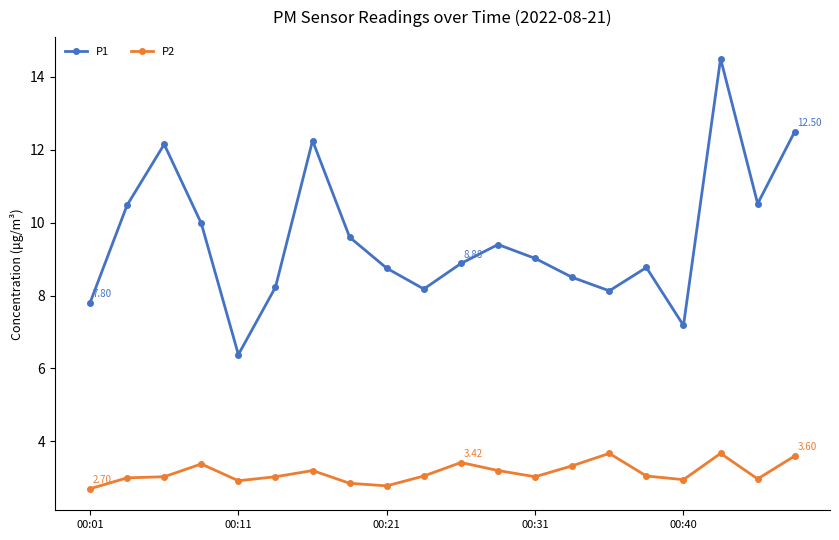

True or false: P1 and P2 intersect in this chart.

False